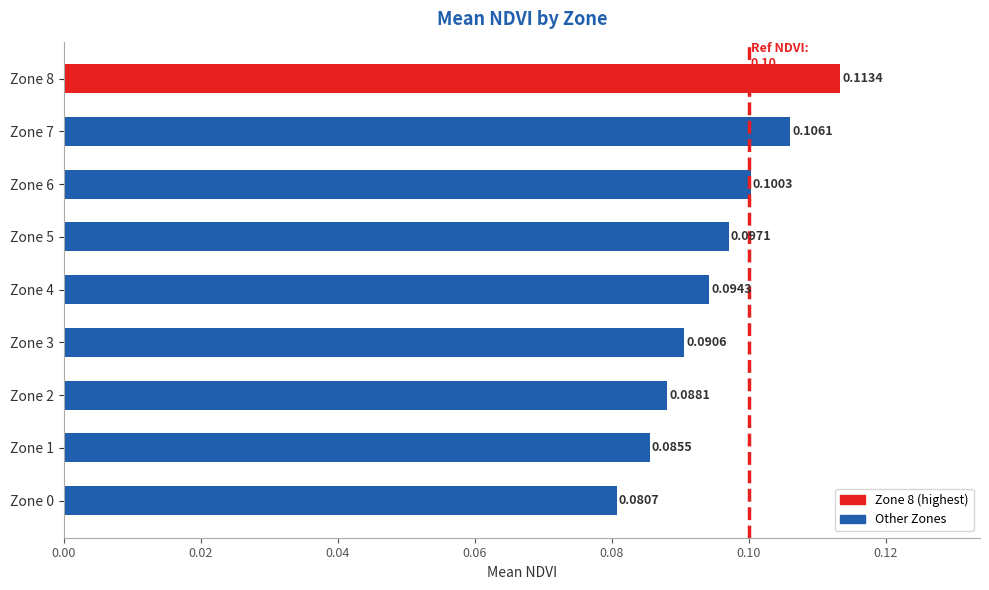

How many bars are there in total?

9